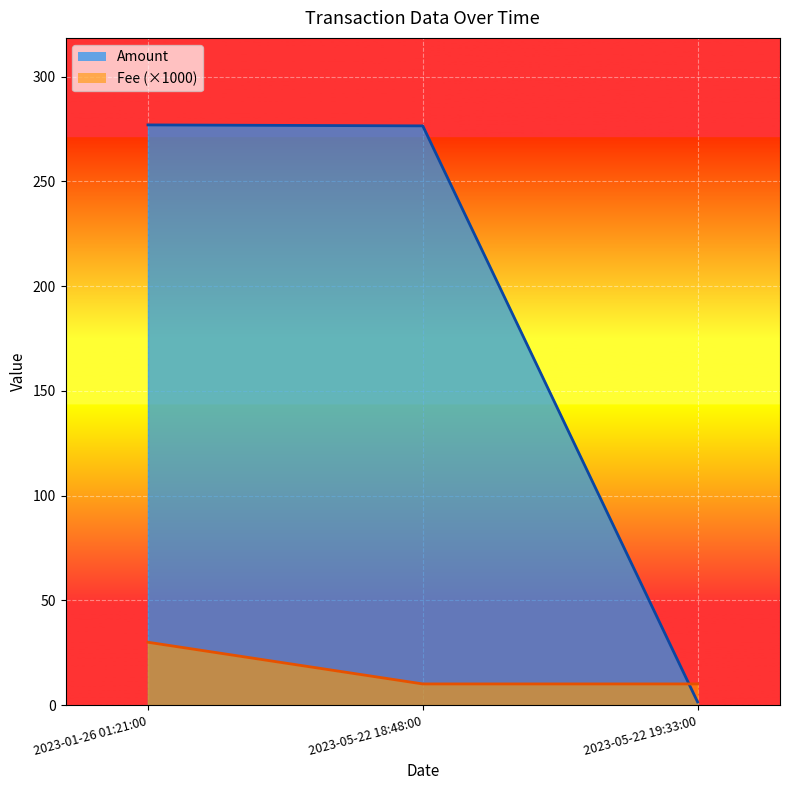

What position from the left is 2023-05-22 18:48:00?

2